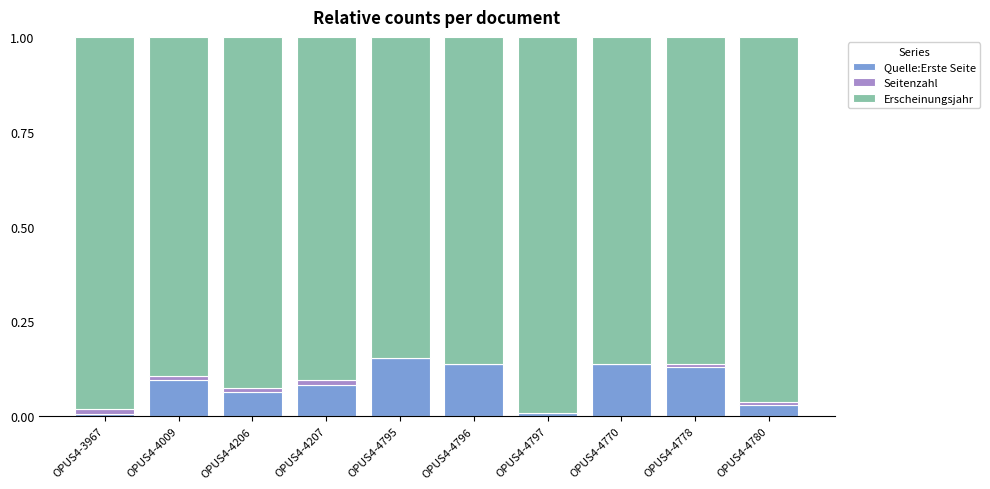

The value of Quelle:Erste Seite at OPUS4-4009 is 0.0. True or false?

False